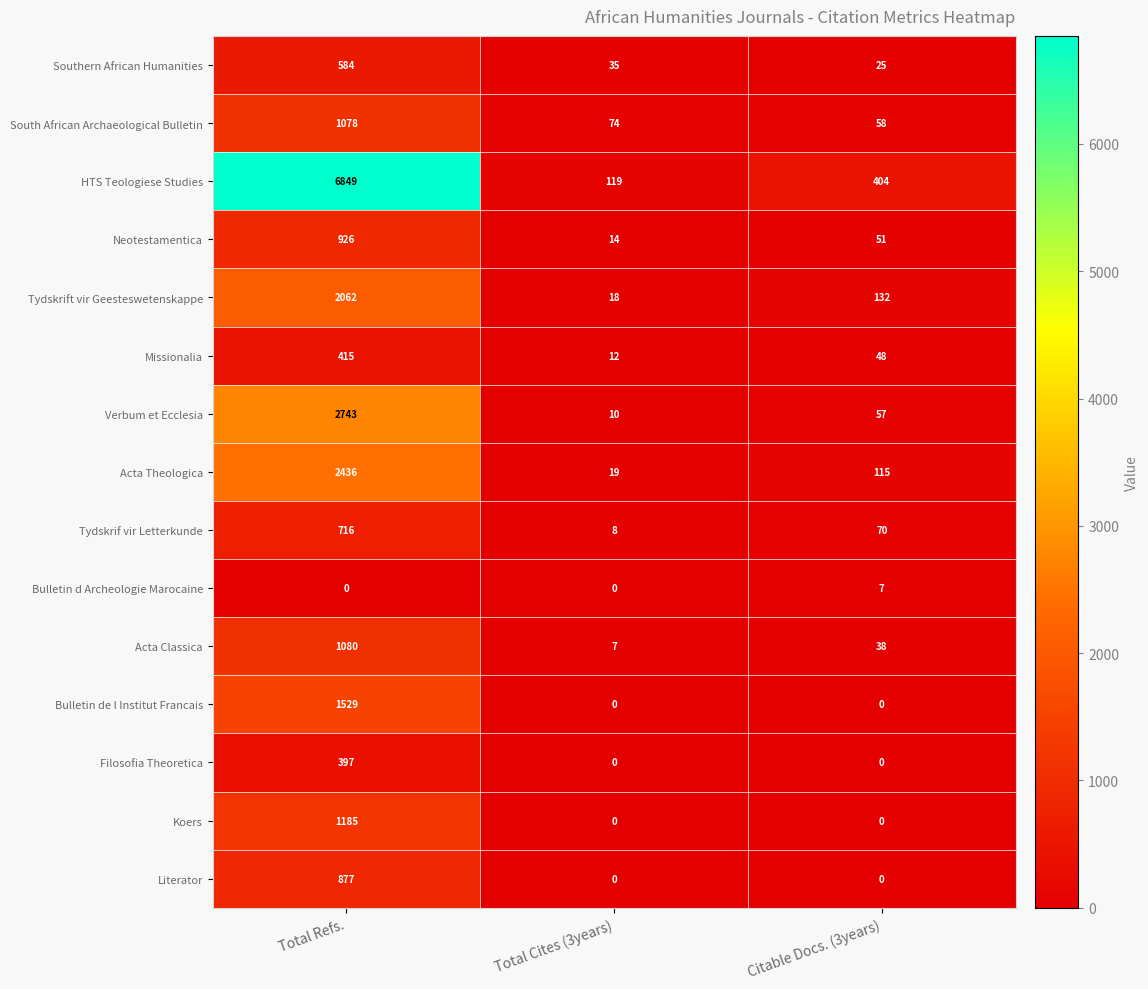

What is the difference between the Neotestamentica values at Total Refs. and Total Cites (3years)?

912